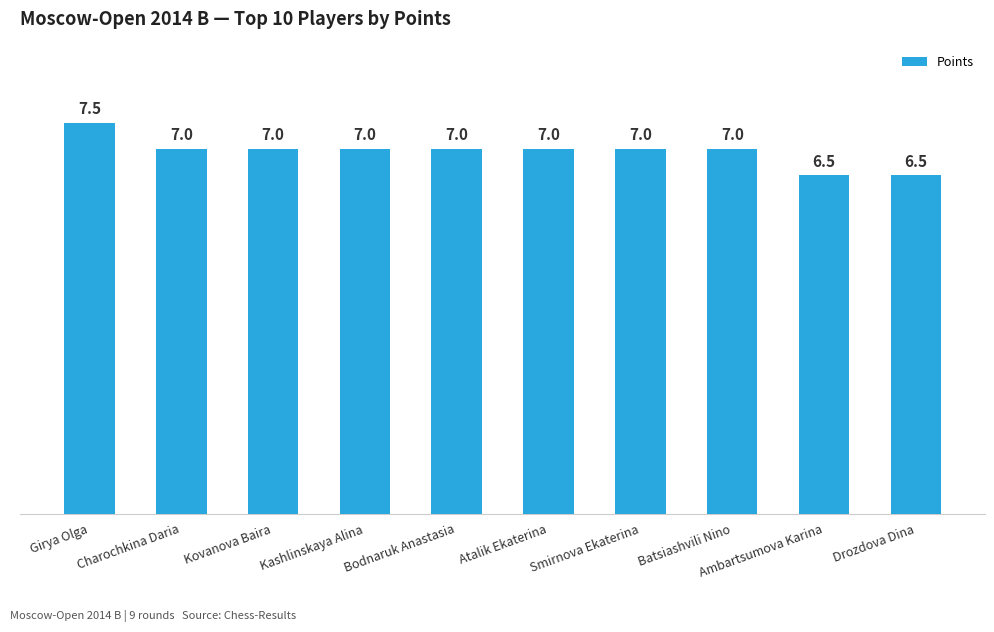

At which label does the data first exceed 7?

Girya Olga